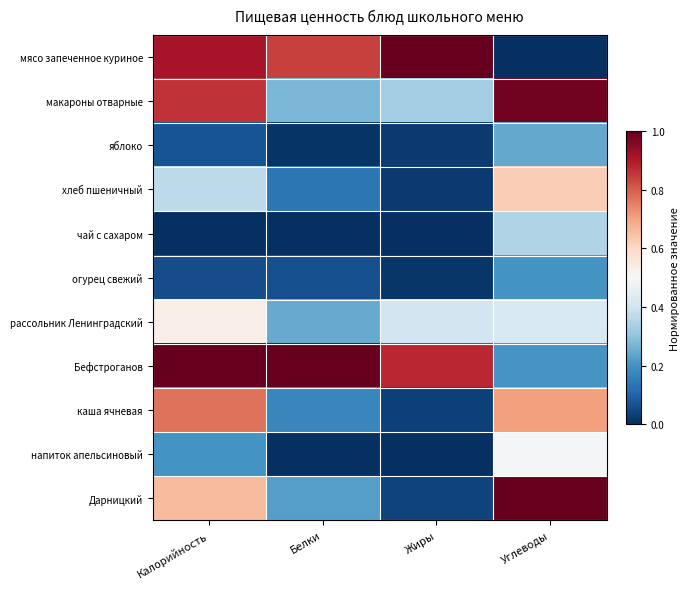

Reading left to right, list all the values displayed in this chart.

мясо запеченное куриное: Калорийность=0.9	Белки=0.8	Жиры=1.0	Углеводы=0.0
макароны отварные: Калорийность=0.9	Белки=0.3	Жиры=0.3	Углеводы=1.0
яблоко: Калорийность=0.1	Белки=0.0	Жиры=0.0	Углеводы=0.2
хлеб пшеничный: Калорийность=0.4	Белки=0.1	Жиры=0.0	Углеводы=0.6
чай с сахаром: Калорийность=0.0	Белки=0.0	Жиры=0.0	Углеводы=0.3
огурец свежий: Калорийность=0.1	Белки=0.1	Жиры=0.0	Углеводы=0.2
рассольник Ленинградский: Калорийность=0.5	Белки=0.2	Жиры=0.4	Углеводы=0.4
Бефстроганов: Калорийность=1.0	Белки=1.0	Жиры=0.9	Углеводы=0.2
каша ячневая: Калорийность=0.8	Белки=0.2	Жиры=0.0	Углеводы=0.7
напиток апельсиновый: Калорийность=0.2	Белки=0.0	Жиры=0.0	Углеводы=0.5
Дарницкий: Калорийность=0.7	Белки=0.2	Жиры=0.0	Углеводы=1.0